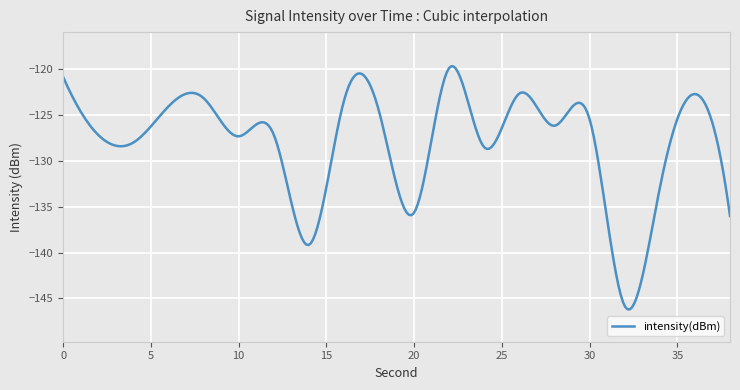

What is the sum of all values?

-38375.9